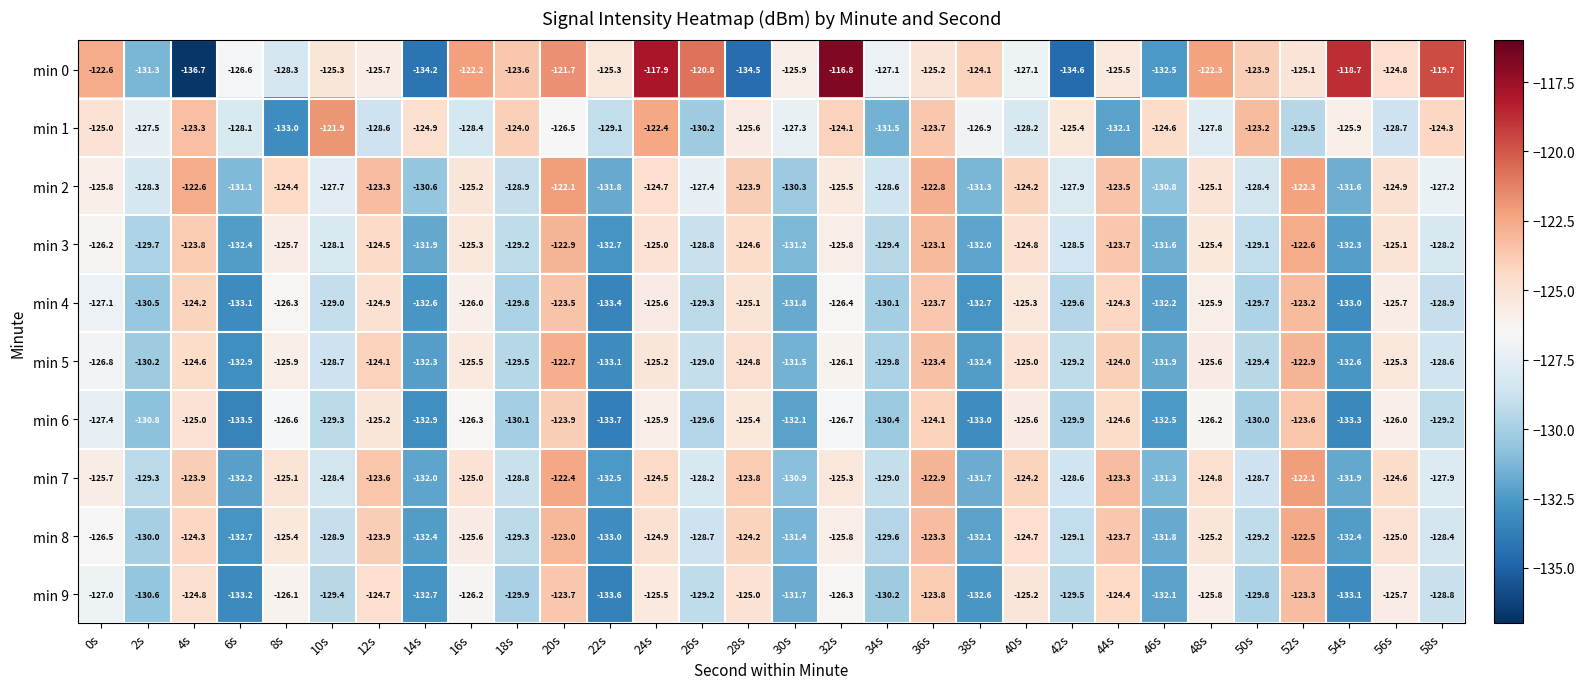

At which label is min 9 closest to -128?

58s